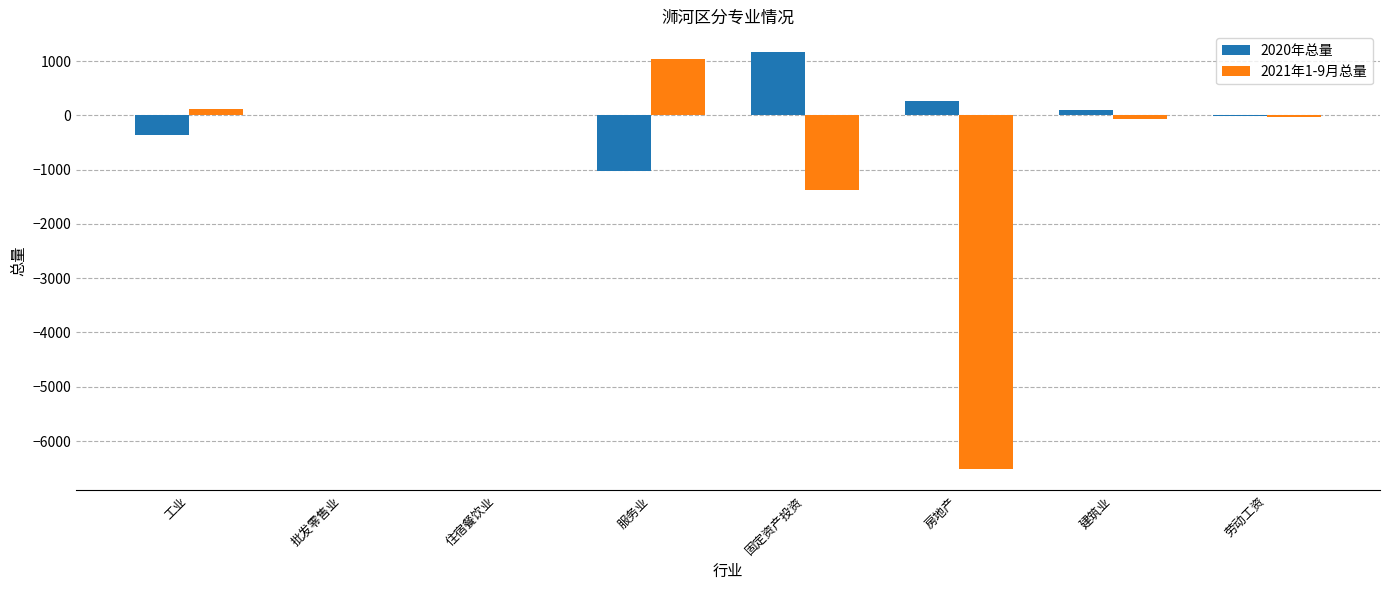

Is the value of 2020年总量 at 服务业 greater than the value of 2021年1-9月总量 at 劳动工资?

No